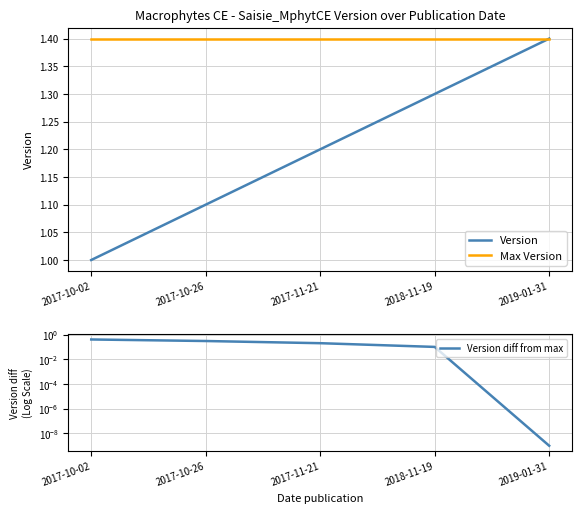

Between 2017-10-02 and 2019-01-31, which series saw the biggest shift?

Version